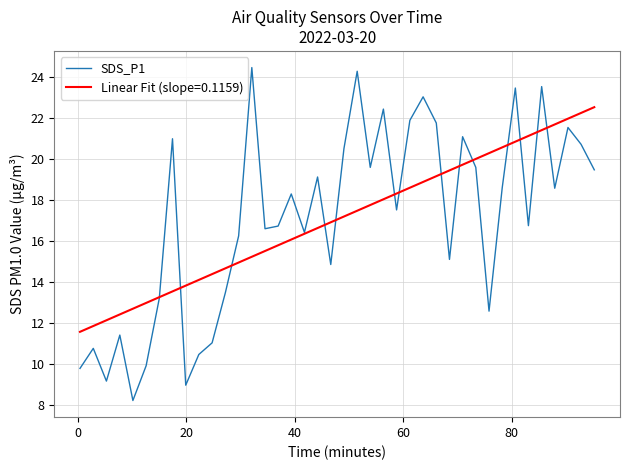

Which series has the widest spread of values?

SDS_P1